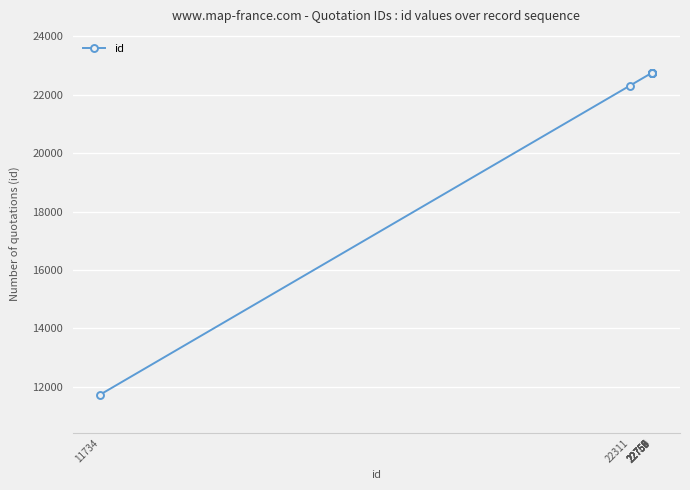

Does the chart display data point markers on the line(s)?

Yes